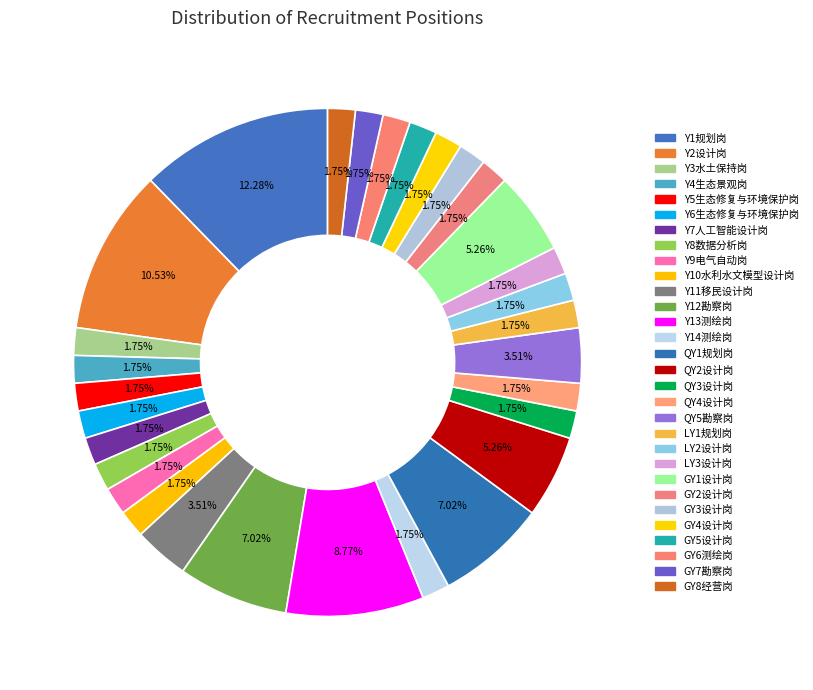

Rank the categories by value from highest to lowest.

Y1规划岗, Y2设计岗, Y13测绘岗, Y12勘察岗, QY1规划岗, QY2设计岗, GY1设计岗, Y11移民设计岗, QY5勘察岗, Y3水土保持岗, Y4生态景观岗, Y5生态修复与环境保护岗, Y6生态修复与环境保护岗, Y7人工智能设计岗, Y8数据分析岗, Y9电气自动岗, Y10水利水文模型设计岗, Y14测绘岗, QY3设计岗, QY4设计岗, LY1规划岗, LY2设计岗, LY3设计岗, GY2设计岗, GY3设计岗, GY4设计岗, GY5设计岗, GY6测绘岗, GY7勘察岗, GY8经营岗